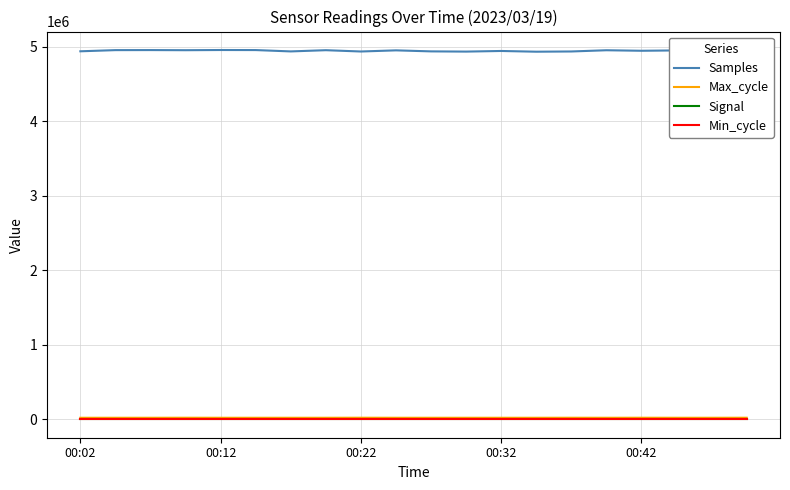

Which series has the largest total across all categories?

Samples